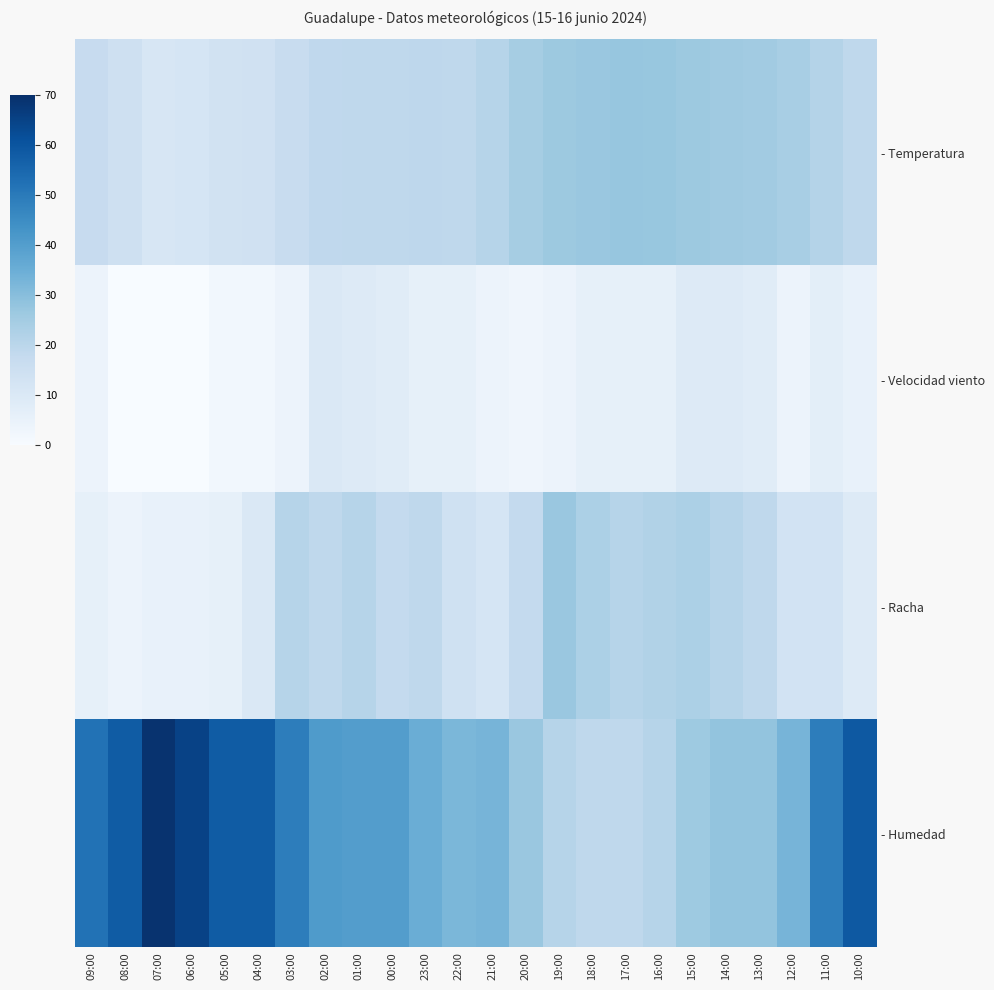

Rank the series at 23:00 from highest to lowest value.

- Humedad, - Temperatura, - Racha, - Velocidad viento